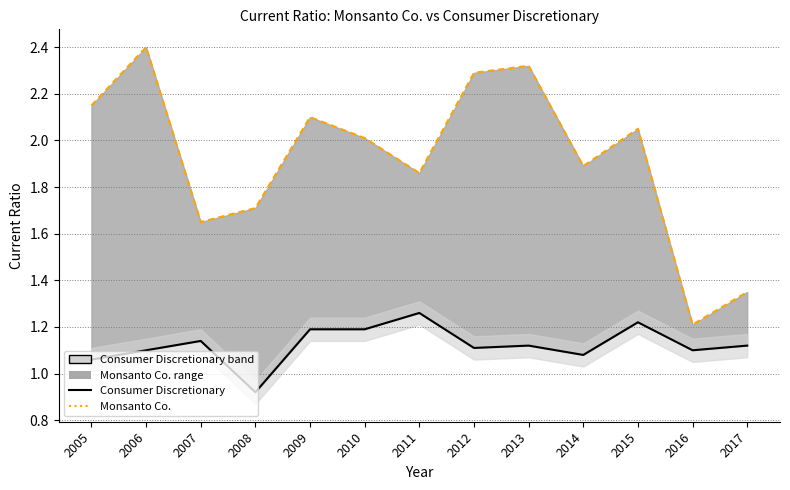

Does the chart have visible grid lines?

Yes